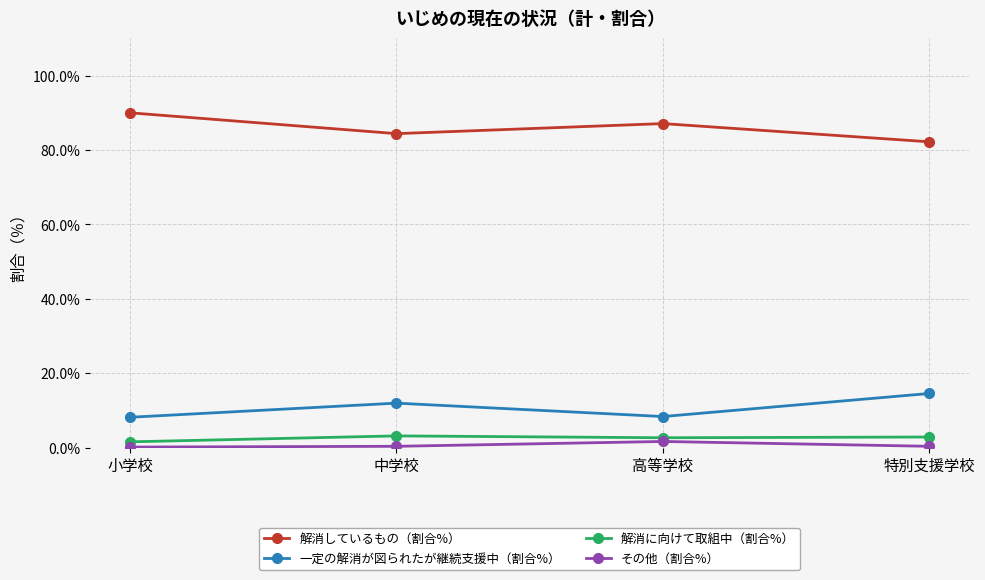

At which category does 一定の解消が図られたが継続支援中（割合%） reach its first local valley?

高等学校